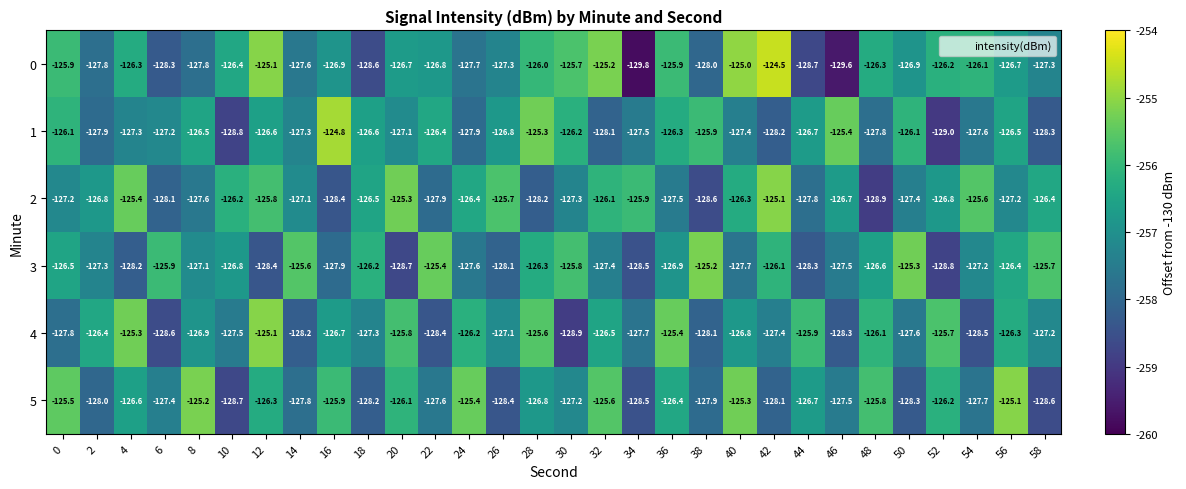

At 50, list the series in order from largest to smallest.

3, 1, 0, 2, 4, 5